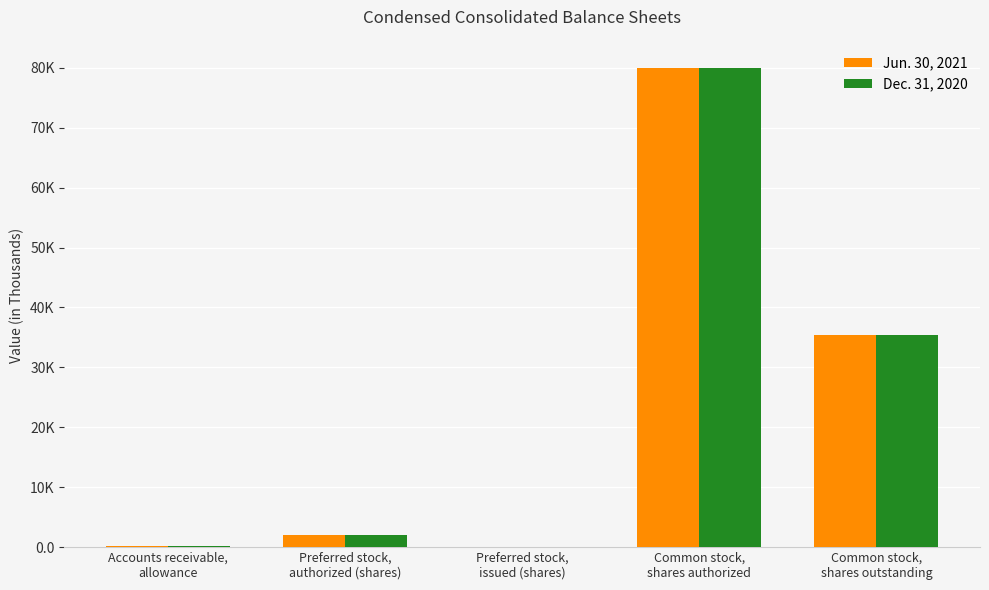

What is the difference between the maximum and second lowest values in the Dec. 31, 2020 series?

79884